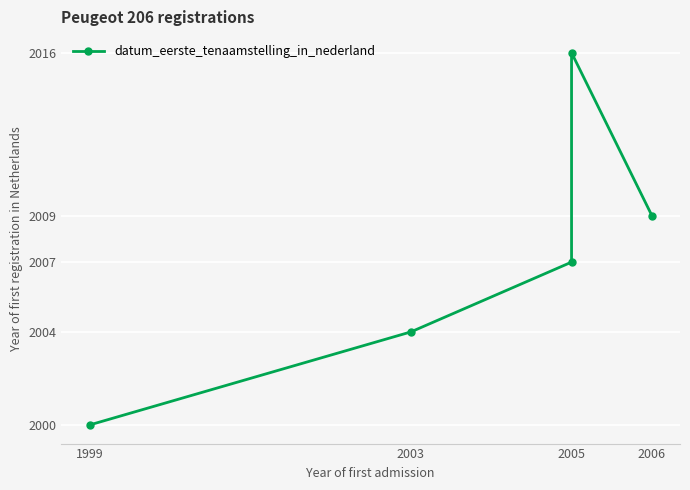

Count the number of values greater than 2007.

2